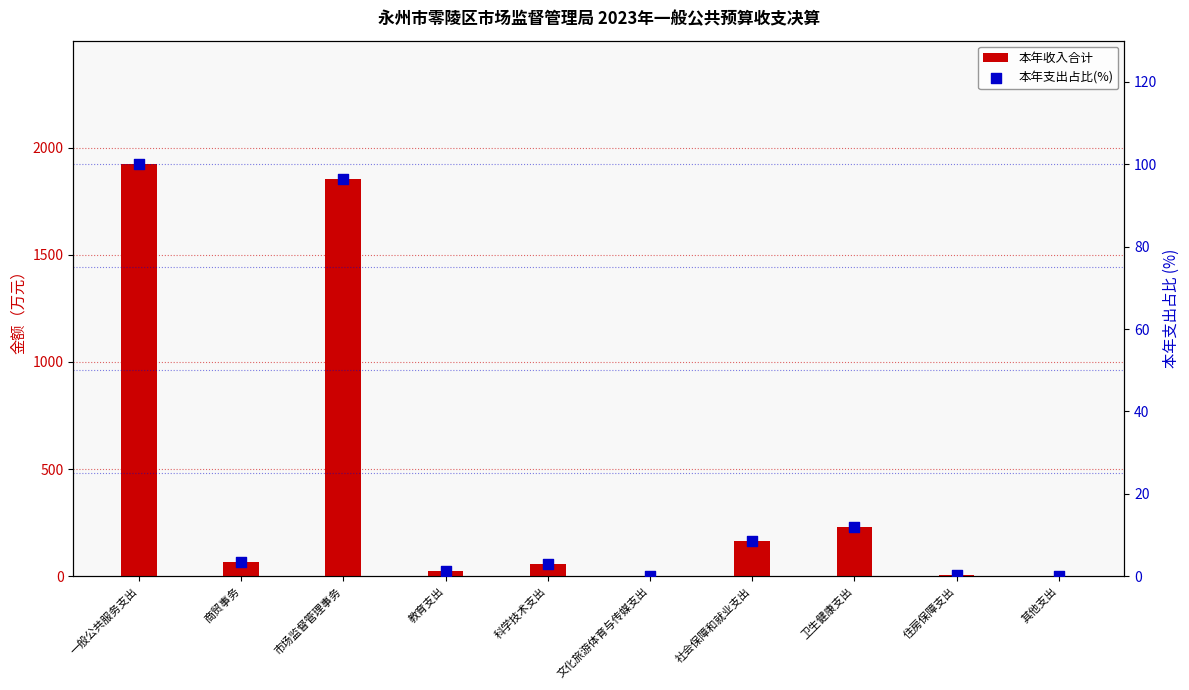

Which series has the widest spread of Y values?

本年收入合计